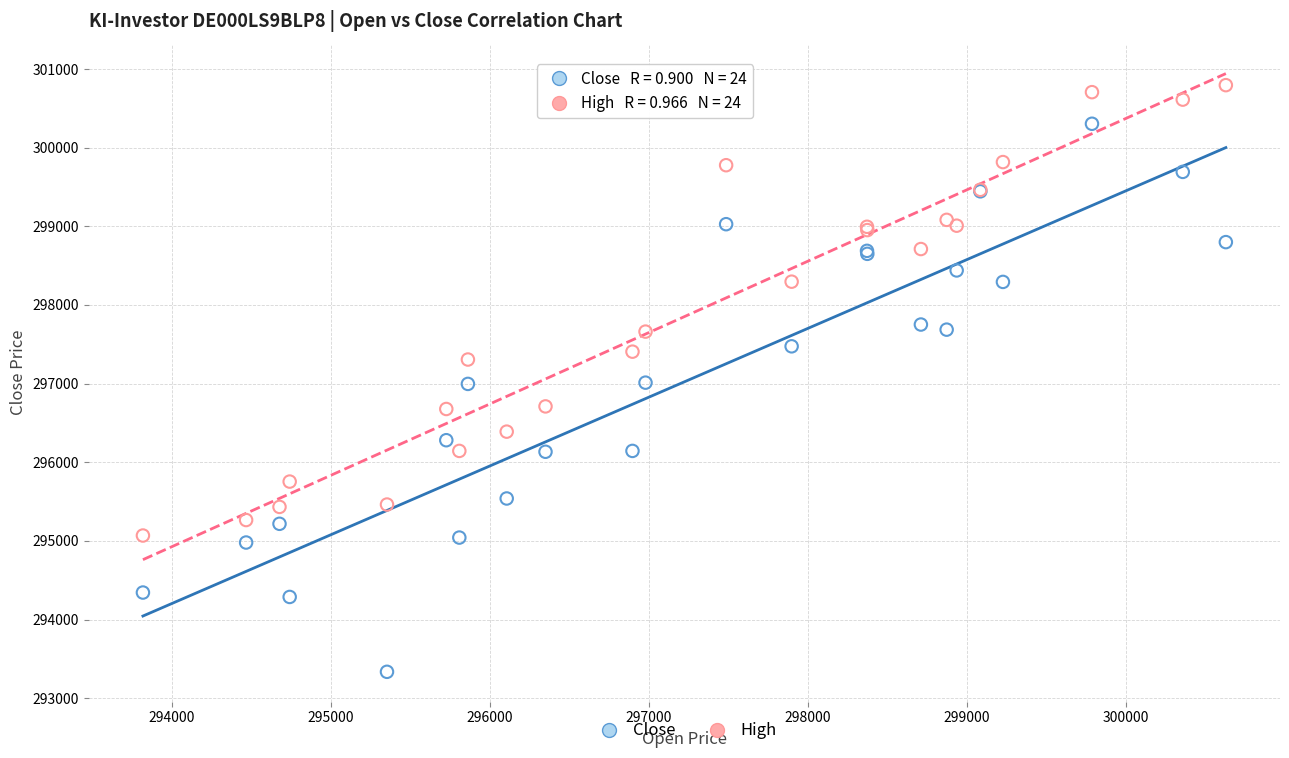

Which series has the largest Y range (max minus min)?

Close